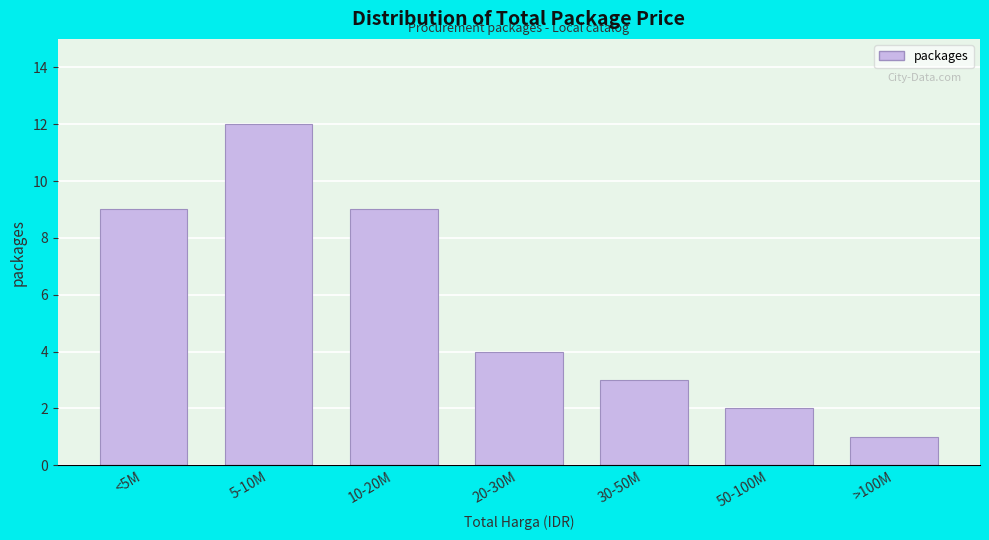

Reading left to right, extract all data points from this chart.

9	12	9	4	3	2	1